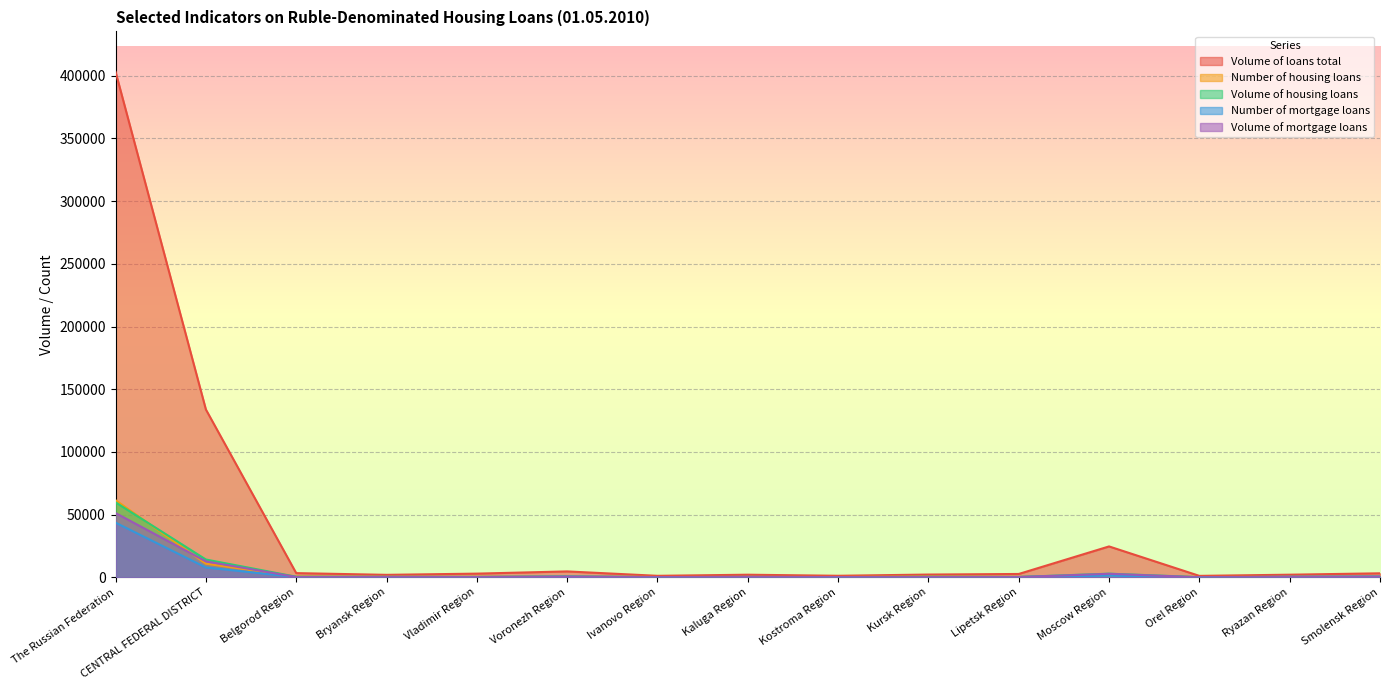

Reading left to right, what are all the values shown in this chart?

Volume of loans total: The Russian Federation=403161	CENTRAL FEDERAL DISTRICT=133859	Belgorod Region=3368	Bryansk Region=1993	Vladimir Region=2961	Voronezh Region=4725	Ivanovo Region=1215	Kaluga Region=2095	Kostroma Region=1248	Kursk Region=2224	Lipetsk Region=2688	Moscow Region=24655	Orel Region=1172	Ryazan Region=2107	Smolensk Region=3219
Number of housing loans: The Russian Federation=61514	CENTRAL FEDERAL DISTRICT=10871	Belgorod Region=700	Bryansk Region=517	Vladimir Region=464	Voronezh Region=899	Ivanovo Region=305	Kaluga Region=316	Kostroma Region=311	Kursk Region=683	Lipetsk Region=434	Moscow Region=1423	Orel Region=280	Ryazan Region=447	Smolensk Region=694
Volume of housing loans: The Russian Federation=59797	CENTRAL FEDERAL DISTRICT=14223	Belgorod Region=462	Bryansk Region=381	Vladimir Region=366	Voronezh Region=683	Ivanovo Region=202	Kaluga Region=389	Kostroma Region=209	Kursk Region=439	Lipetsk Region=312	Moscow Region=2929	Orel Region=182	Ryazan Region=426	Smolensk Region=570
Number of mortgage loans: The Russian Federation=43618	CENTRAL FEDERAL DISTRICT=7844	Belgorod Region=283	Bryansk Region=322	Vladimir Region=259	Voronezh Region=598	Ivanovo Region=204	Kaluga Region=230	Kostroma Region=206	Kursk Region=296	Lipetsk Region=285	Moscow Region=1305	Orel Region=68	Ryazan Region=373	Smolensk Region=592
Volume of mortgage loans: The Russian Federation=51275	CENTRAL FEDERAL DISTRICT=12722	Belgorod Region=271	Bryansk Region=297	Vladimir Region=263	Voronezh Region=558	Ivanovo Region=155	Kaluga Region=343	Kostroma Region=167	Kursk Region=265	Lipetsk Region=246	Moscow Region=2840	Orel Region=86	Ryazan Region=394	Smolensk Region=523